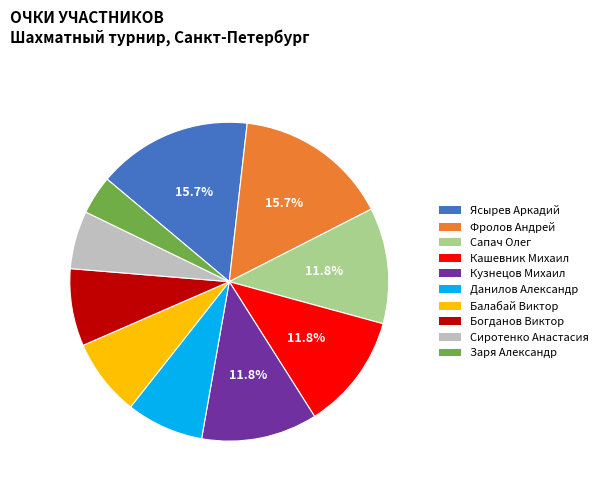

How much of the chart is everything except Фролов Андрей?

84.3%